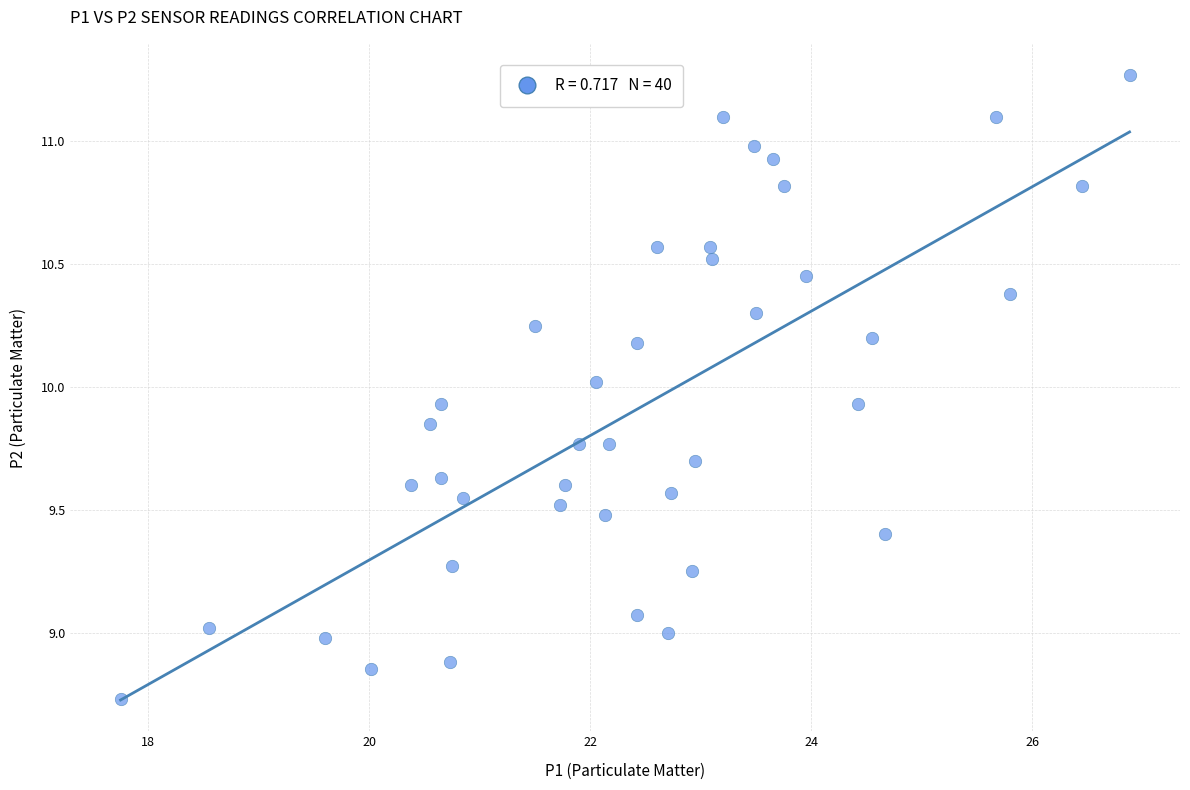

What is the range of Y values (max minus min)?

2.5